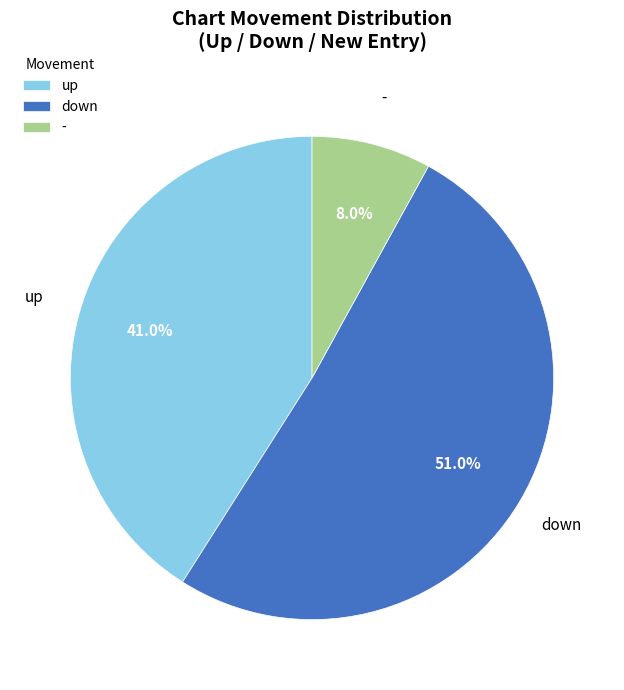

Between - and down, which is larger?

down